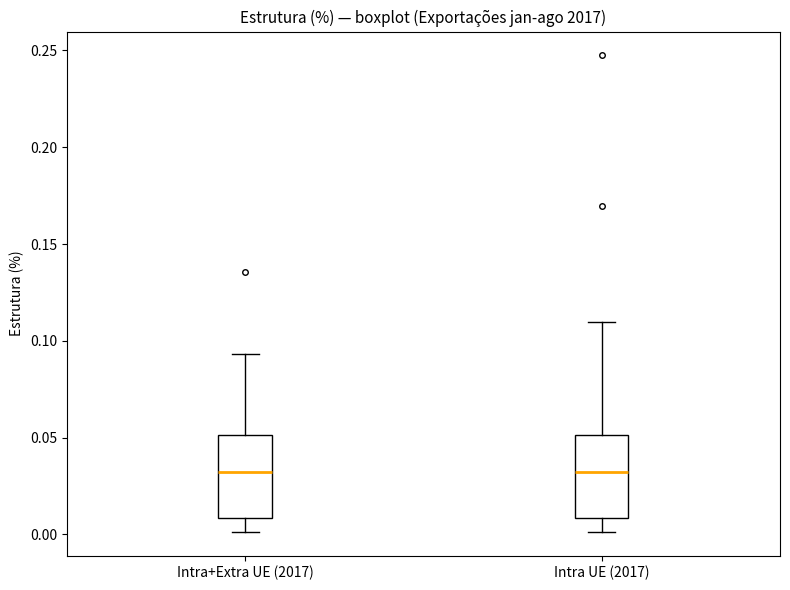

Reading left to right, transcribe this box plot: for each box, give where its median line is, the range the box spans, and where its two whiskers end, as read against the y-axis. The values are not printed on the chart, so give them approximately, as read against the axis.

Intra+Extra UE (2017): median 0.030, box 0.010 to 0.050, whiskers 0.000 to 0.095
Intra UE (2017): median 0.030, box 0.010 to 0.050, whiskers 0.000 to 0.110